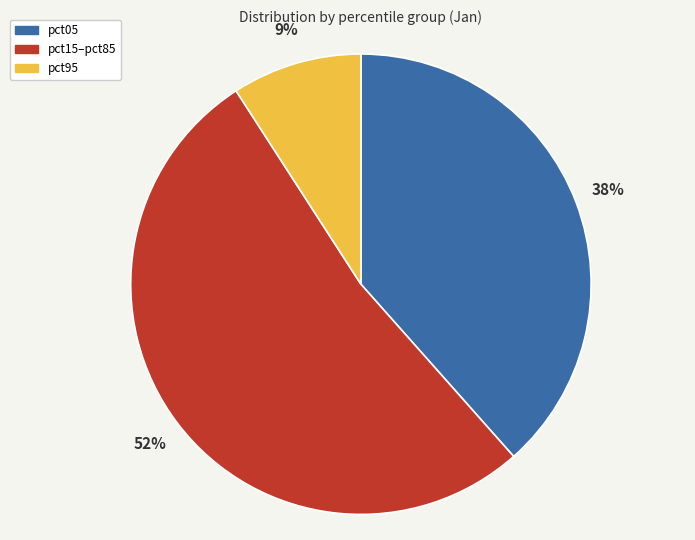

The pct05 slice represents 28% of the pie. True or false?

False